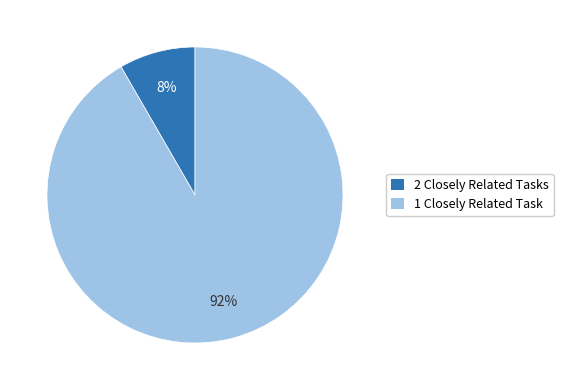

Is there any slice that represents more than half of the pie?

Yes